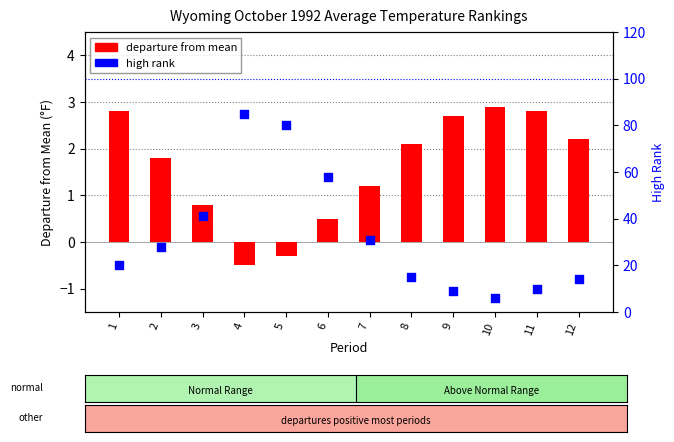

Which series has the largest total across all categories?

high rank